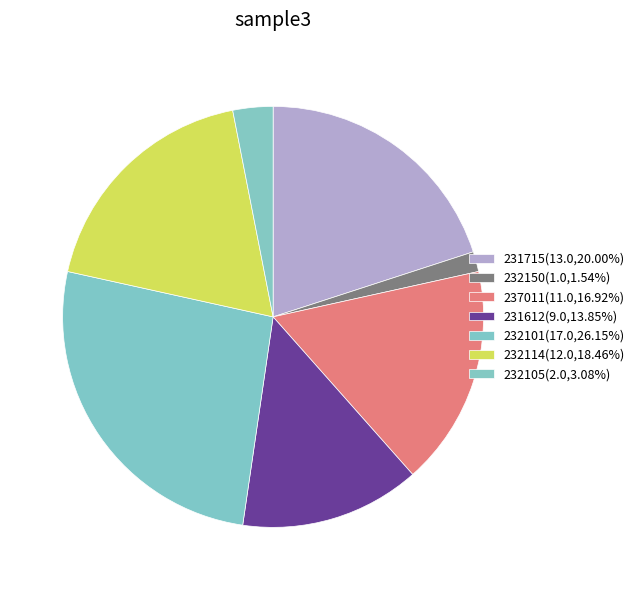

To the nearest percent, what is the combined percentage of 231715 and 232105?

23%